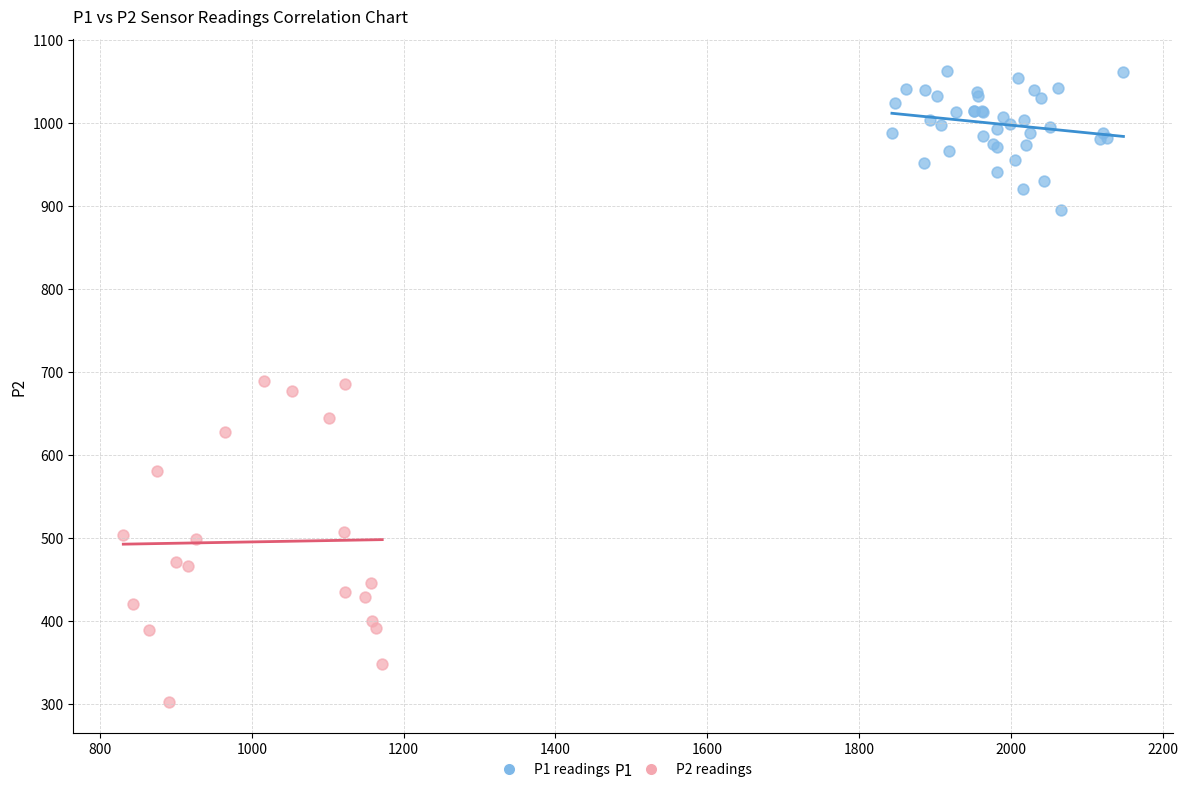

Which series contains the lowest Y value?

P2 readings